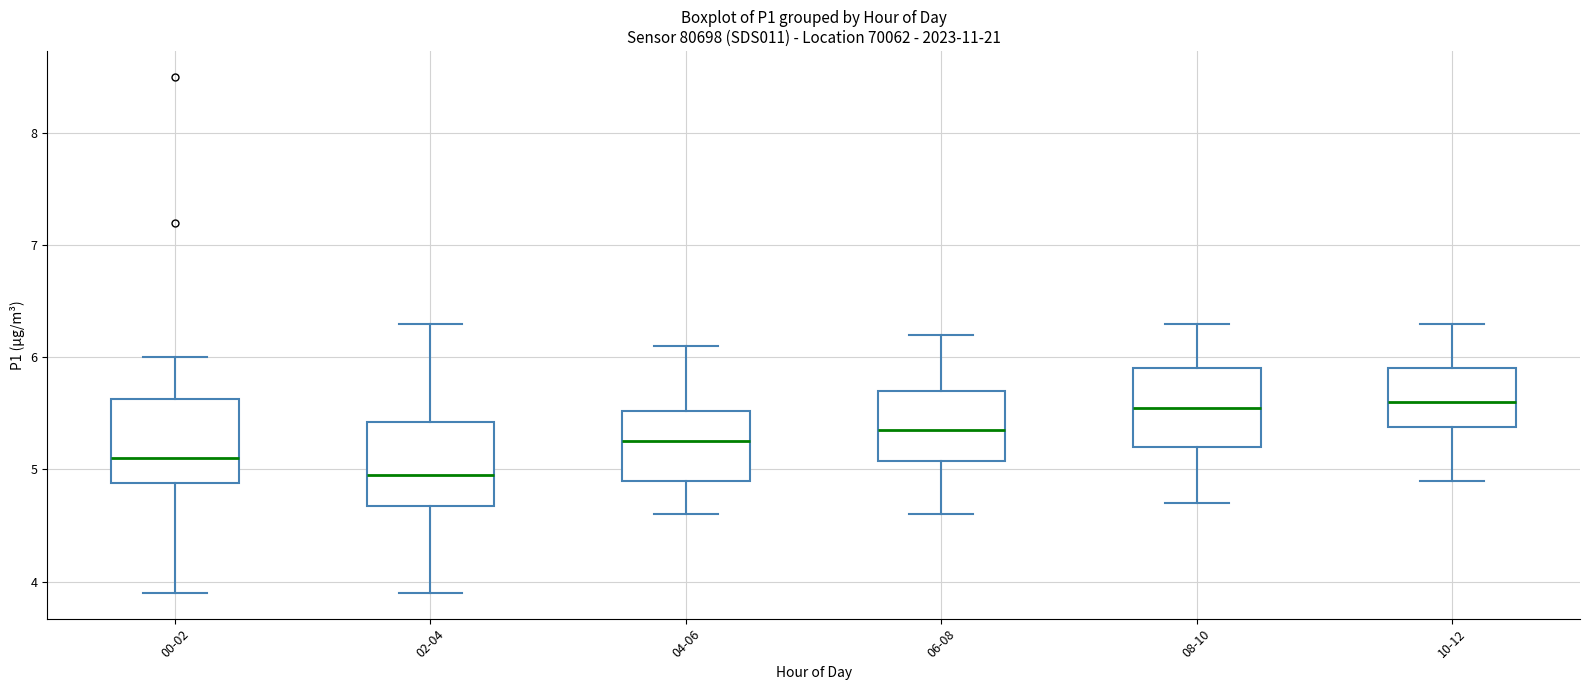

Reading left to right, read every box against the y-axis: the position of its median line, the range the box covers, and the ends of its whiskers. The values are not printed on the chart, so give them approximately, as read against the axis.

00-02: median 5.1, box 4.9 to 5.6, whiskers 3.9 to 6.0
02-04: median 5.0, box 4.7 to 5.4, whiskers 3.9 to 6.3
04-06: median 5.3, box 4.9 to 5.5, whiskers 4.6 to 6.1
06-08: median 5.4, box 5.1 to 5.7, whiskers 4.6 to 6.2
08-10: median 5.6, box 5.2 to 5.9, whiskers 4.7 to 6.3
10-12: median 5.6, box 5.4 to 5.9, whiskers 4.9 to 6.3